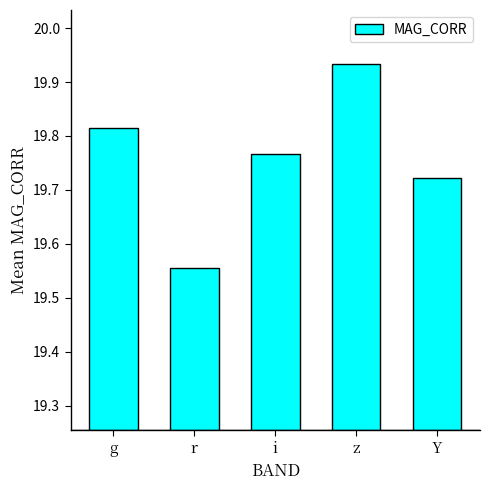

What is the sum of the values at g and Y?

39.5